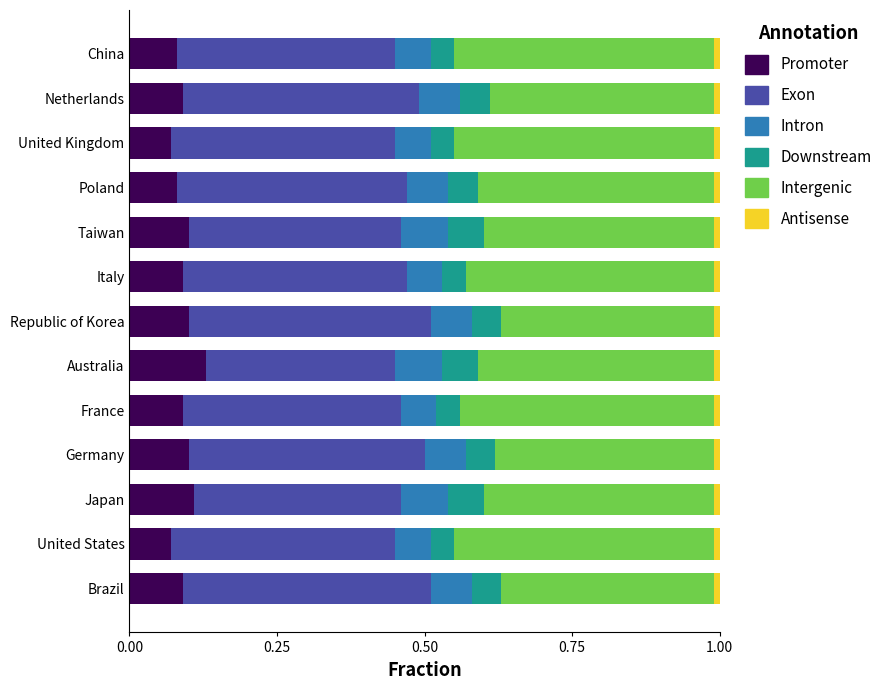

What is the sum of all Promoter values?

1.2